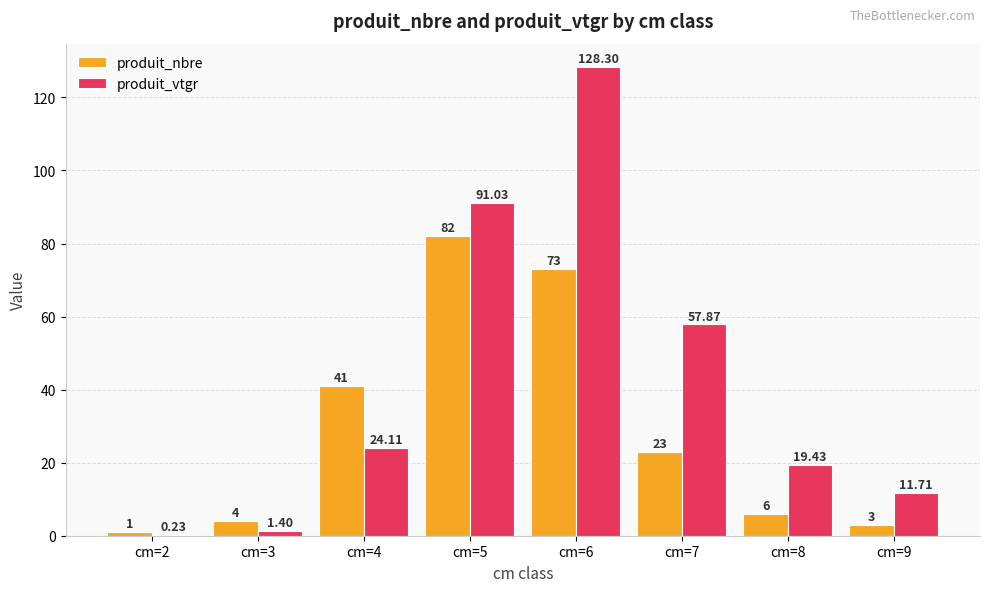

Is the value of produit_nbre at cm=7 greater than the value of produit_vtgr at cm=2?

Yes